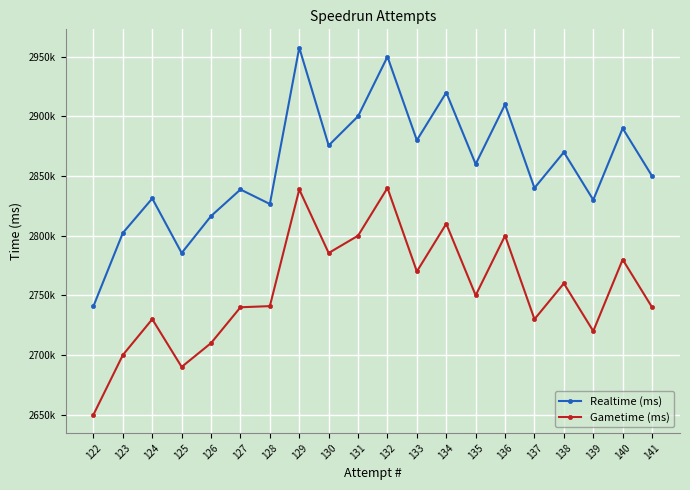

True or false: Realtime (ms) and Gametime (ms) intersect in this chart.

False